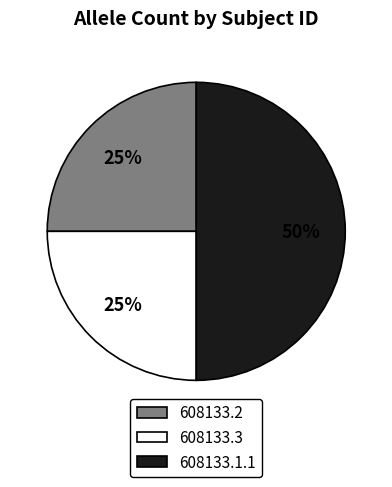

What is the ratio of the value at 608133.2 to the value at 608133.1.1?

0.5